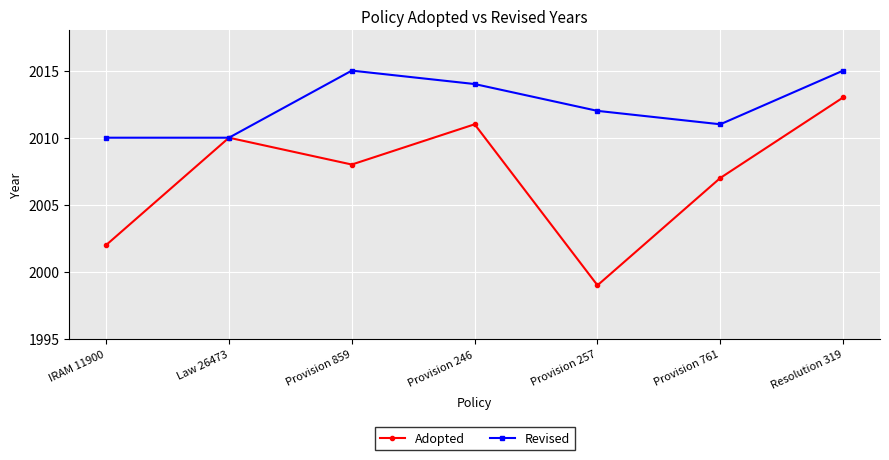

At which category is the sum across all series the highest?

Resolution 319